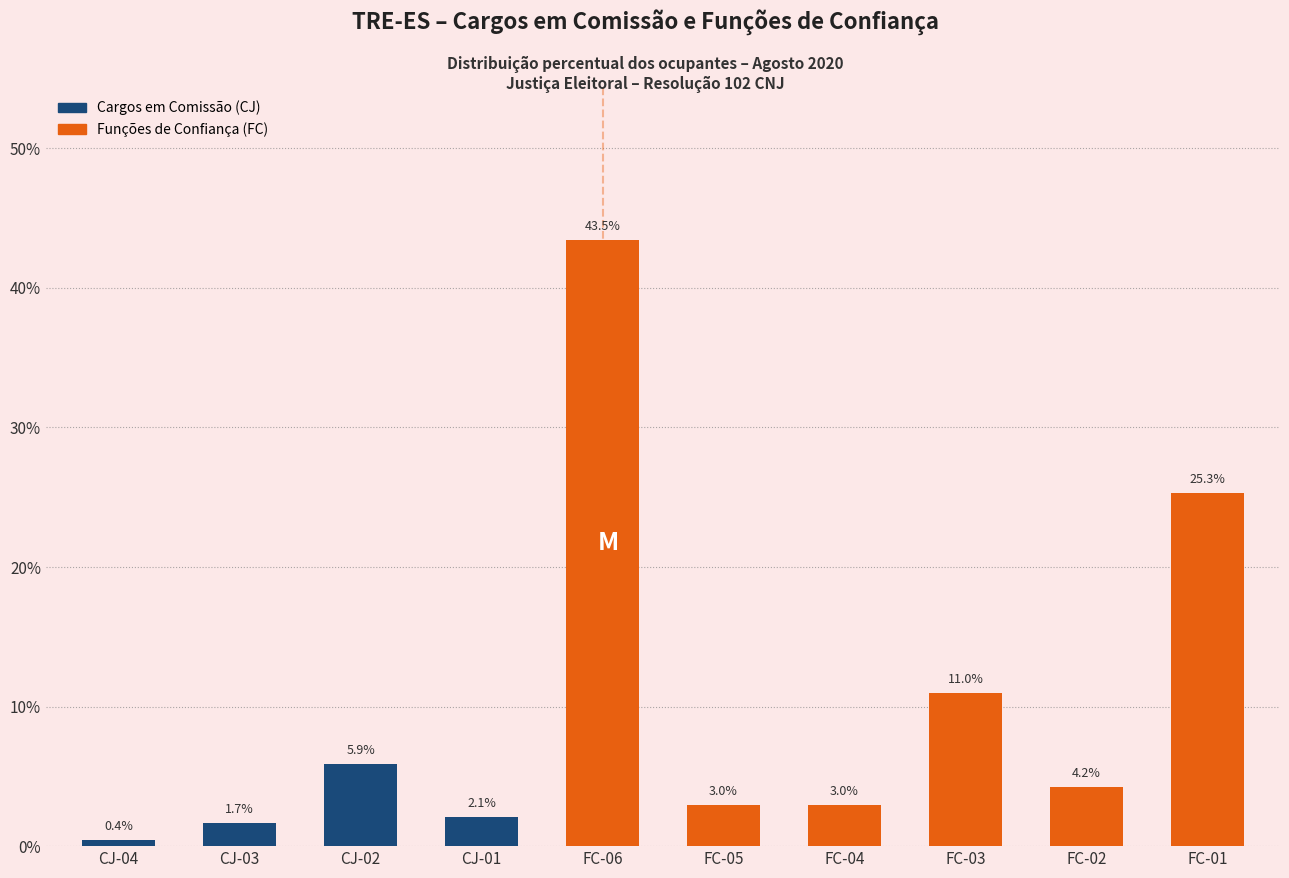

Reading left to right, transcribe all the data shown in this chart.

CJ-04=0.4	CJ-03=1.7	CJ-02=5.9	CJ-01=2.1	FC-06=43.5	FC-05=3.0	FC-04=3.0	FC-03=11.0	FC-02=4.2	FC-01=25.3